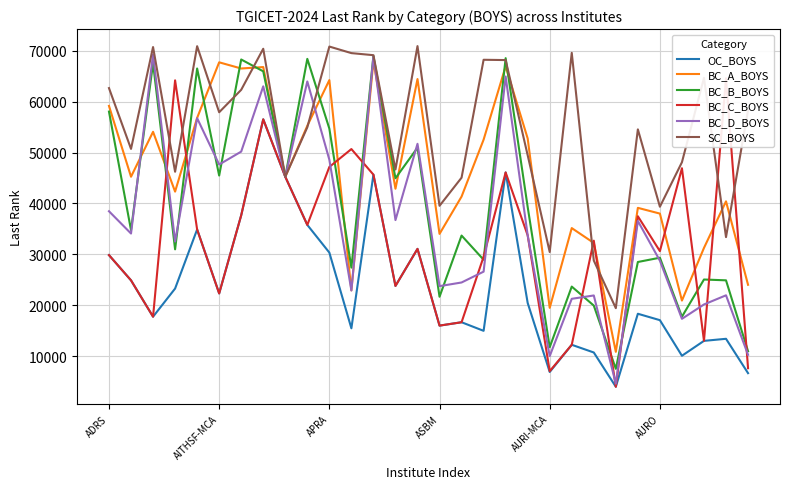

What is the lowest value of the BC_B_BOYS series?

7500